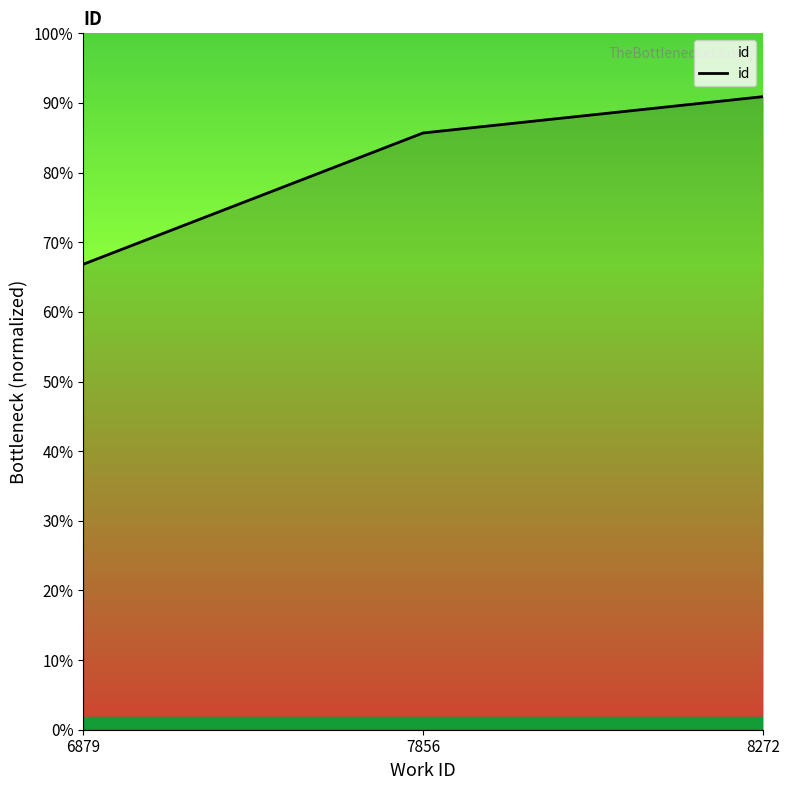

True or false: the data shows 10492.6 at 6879.

False